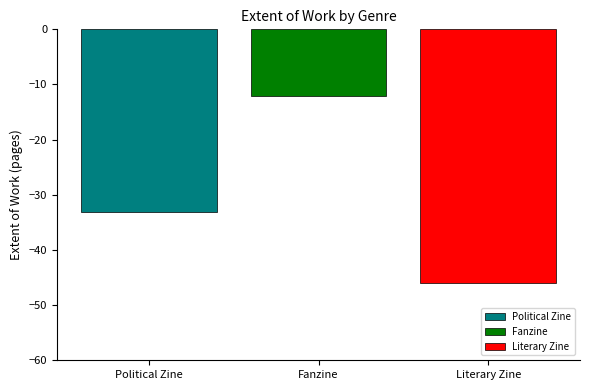

How many distinct data groups are displayed?

3